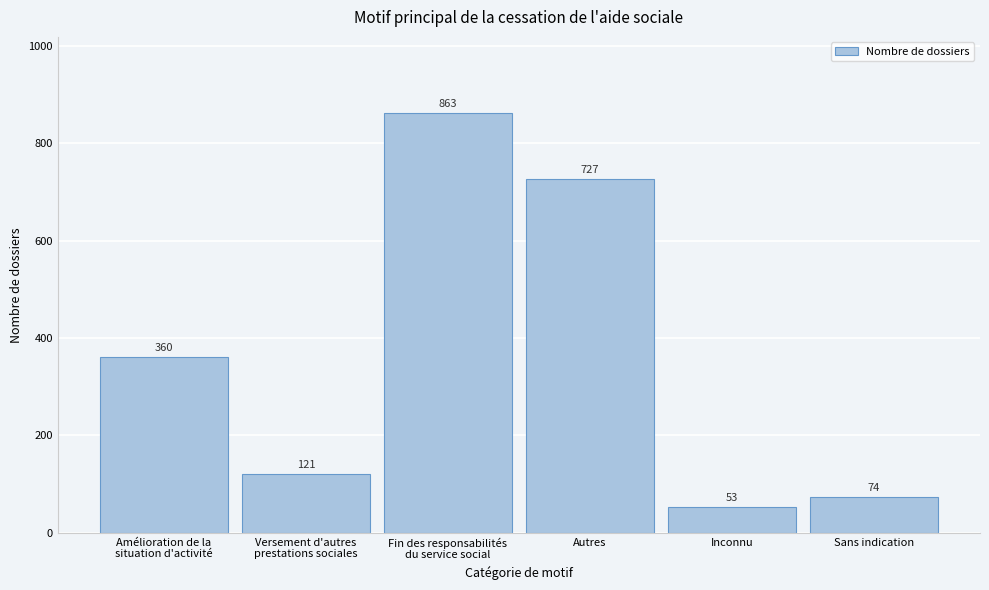

Reading left to right, list all the values displayed in this chart.

360	121	863	727	53	74